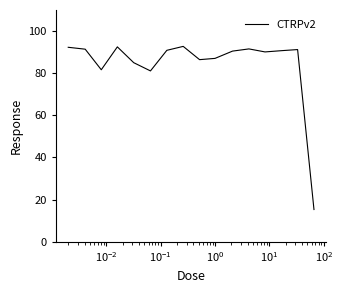

What is the greatest value displayed?

92.7